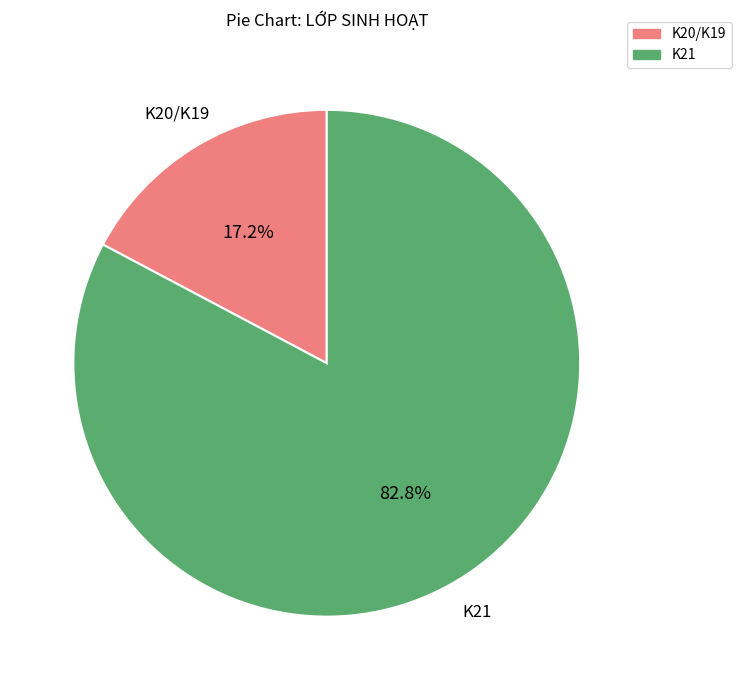

Combined, do K20/K19 and K21 account for over 50%?

Yes